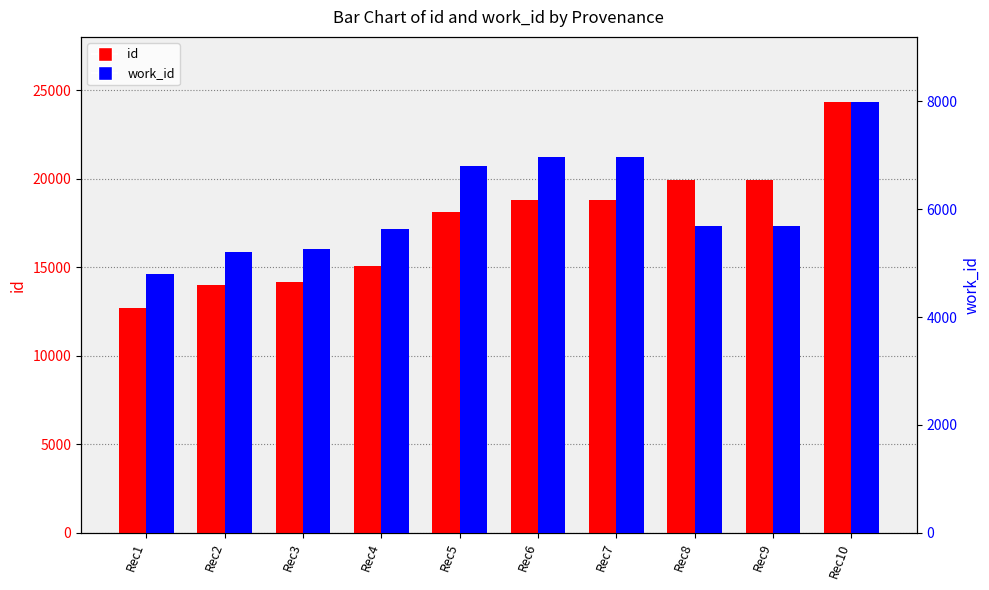

What is the difference between the second highest and second lowest values in the work_id series?

1755